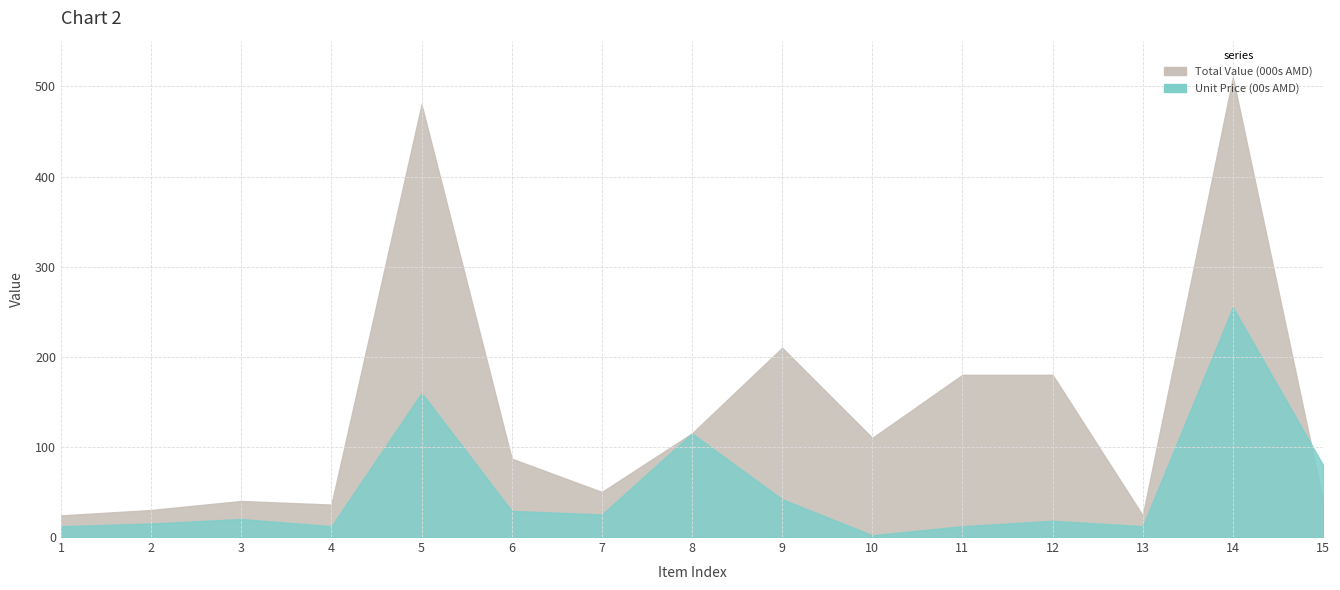

Reading left to right, what are all the values shown in this chart?

Total Value: 1=24	2=30	3=40	4=36	5=480	6=87	7=50	8=115	9=210	10=110	11=180	12=180	13=24	14=510	15=40
Unit Price: 1=12	2=15	3=20	4=12	5=160	6=29	7=25	8=115	9=42	10=2	11=12	12=18	13=12	14=255	15=80